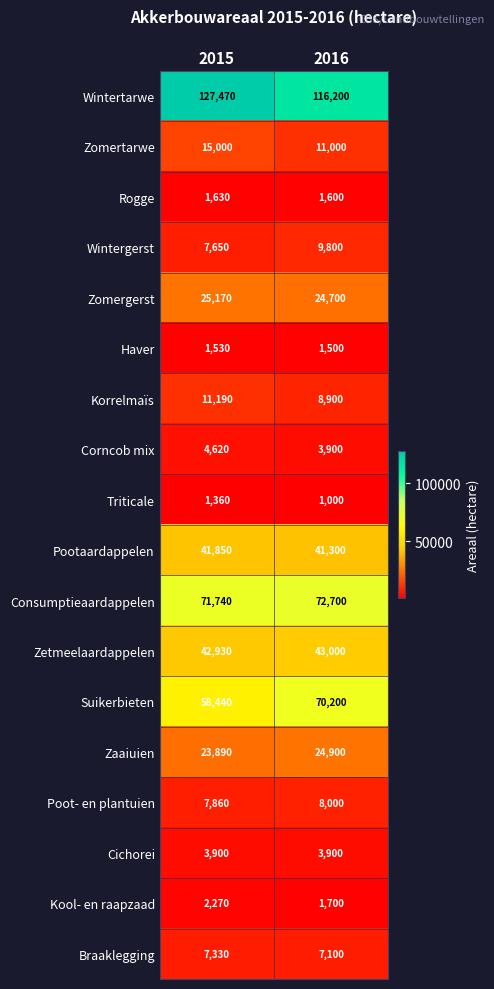

What is the difference between the highest and lowest values at 2015?

126110